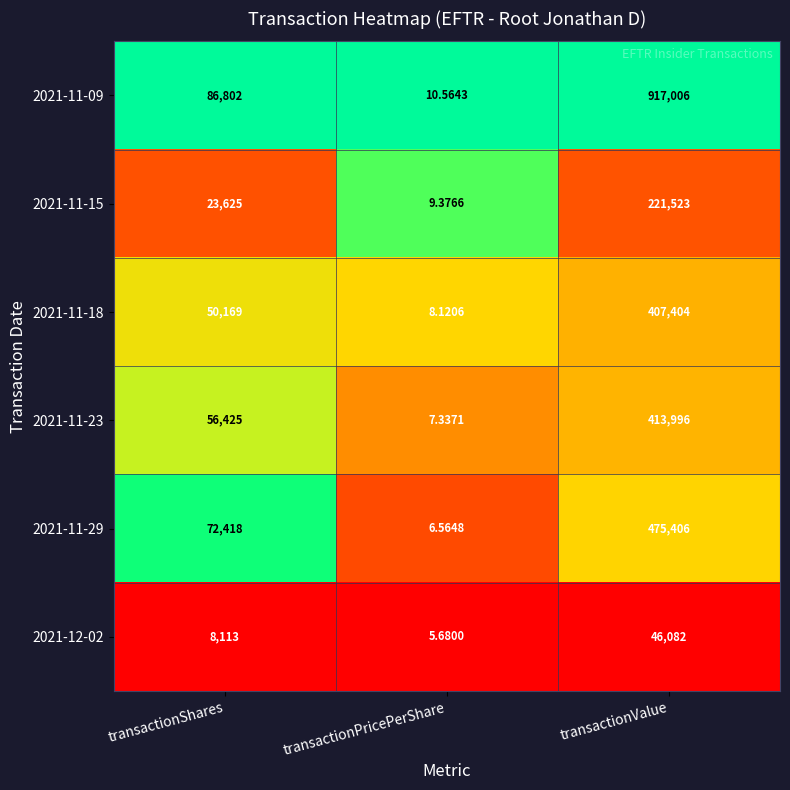

At which category is the sum across all series the highest?

transactionValue